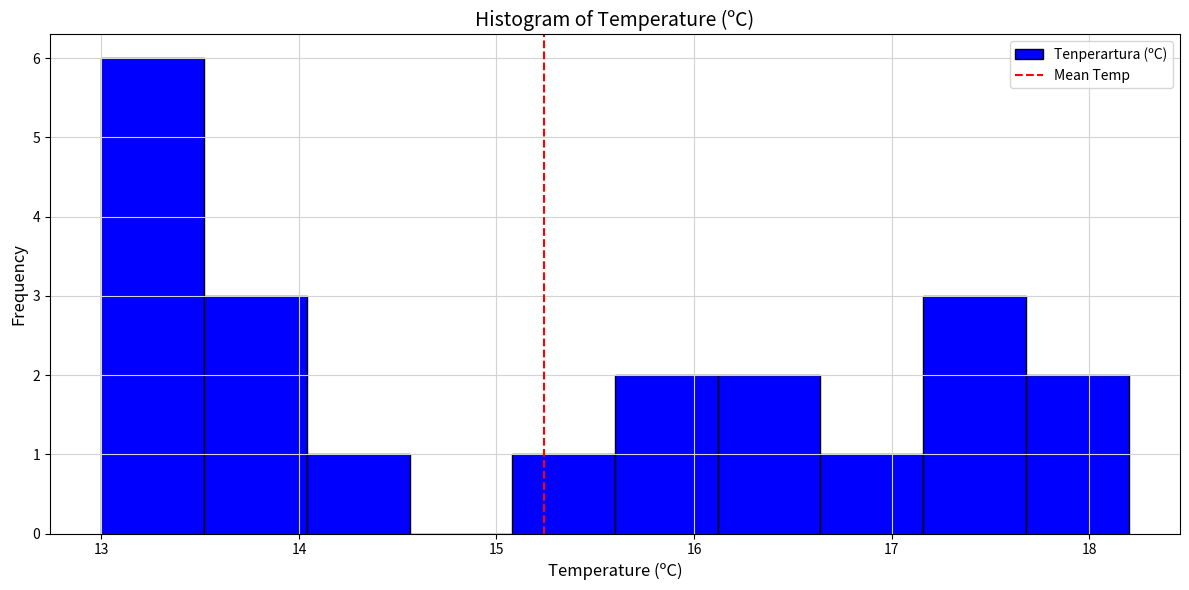

Over which range of the x-axis is the bar tallest?

13.00 to 13.52